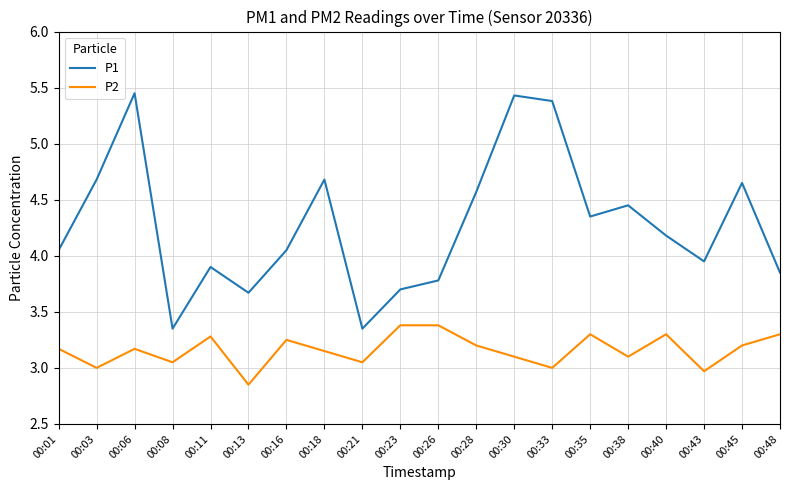

Is it true that P2 equals 3.2 at 00:06?

True